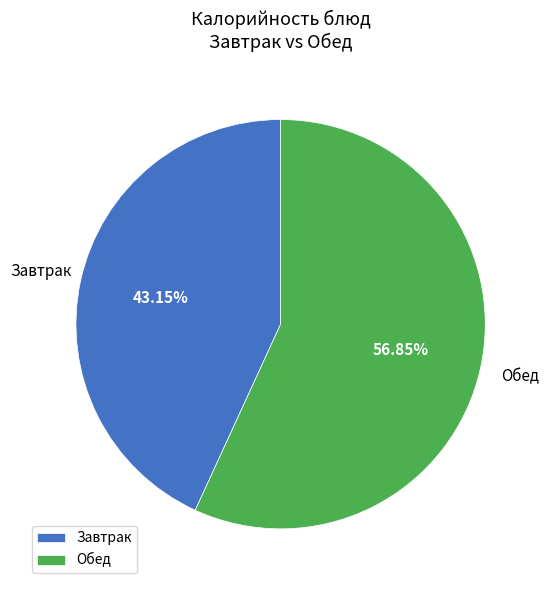

Which category has the smallest portion of the pie?

Завтрак